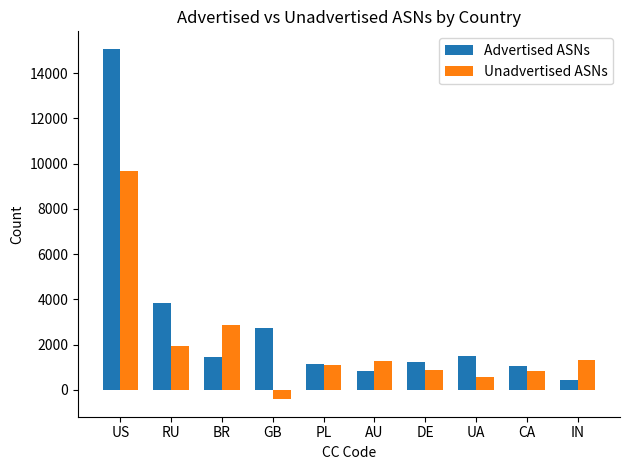

Where is Advertised ASNs nearest to the value 7761?

RU